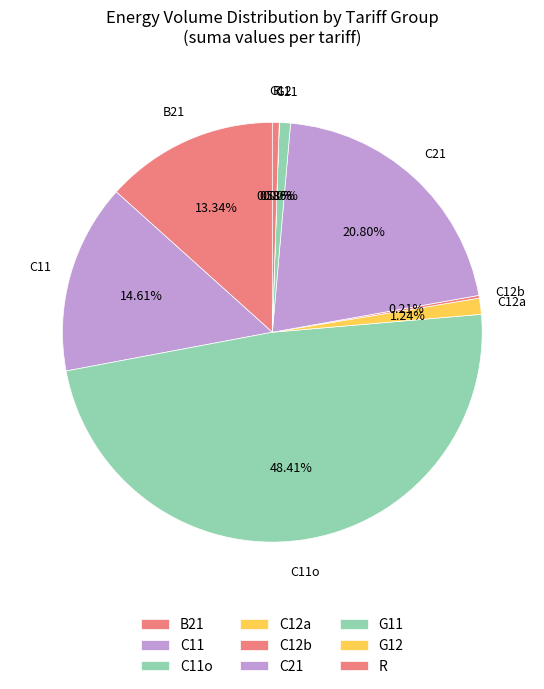

To the nearest percent, what percentage of the pie is C11o?

48%